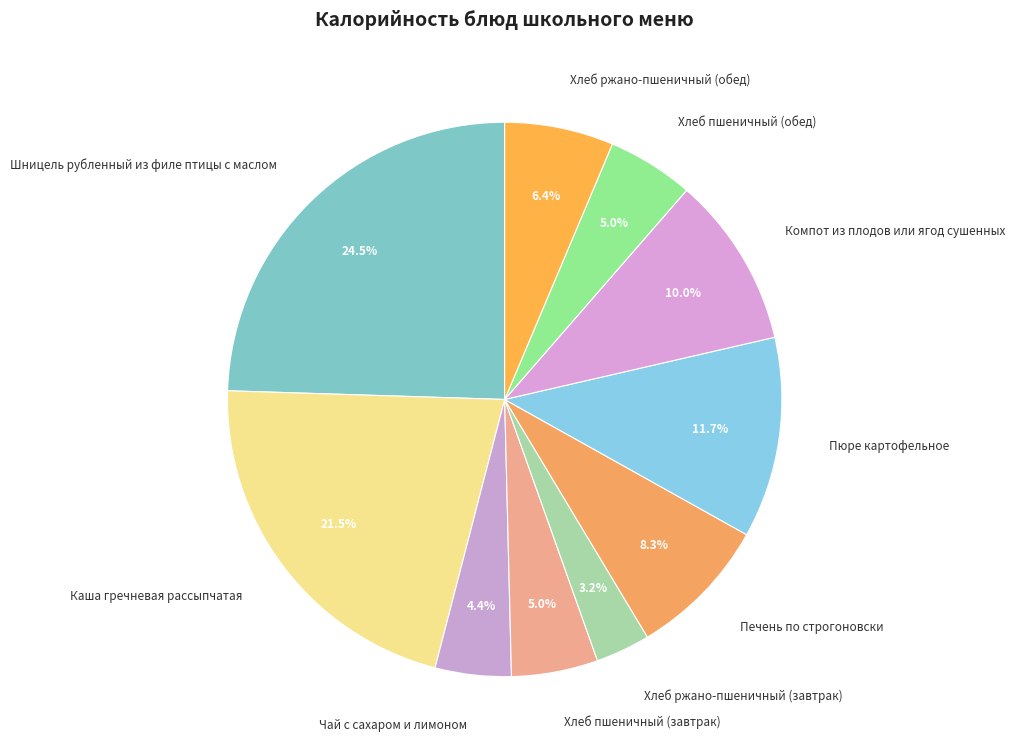

Is there any slice that represents more than half of the pie?

No